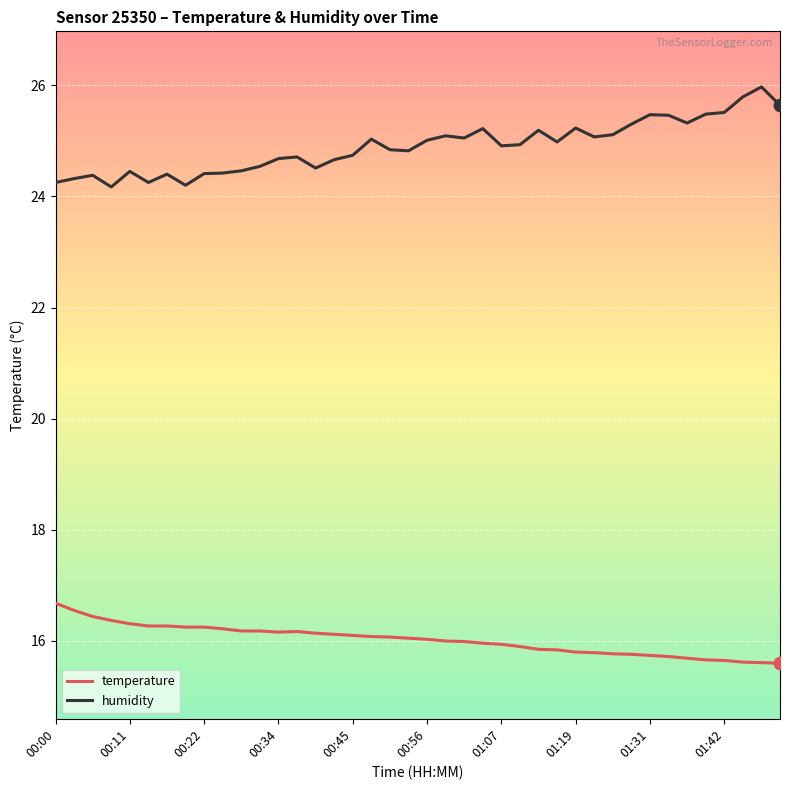

Which series has the largest total across all categories?

humidity